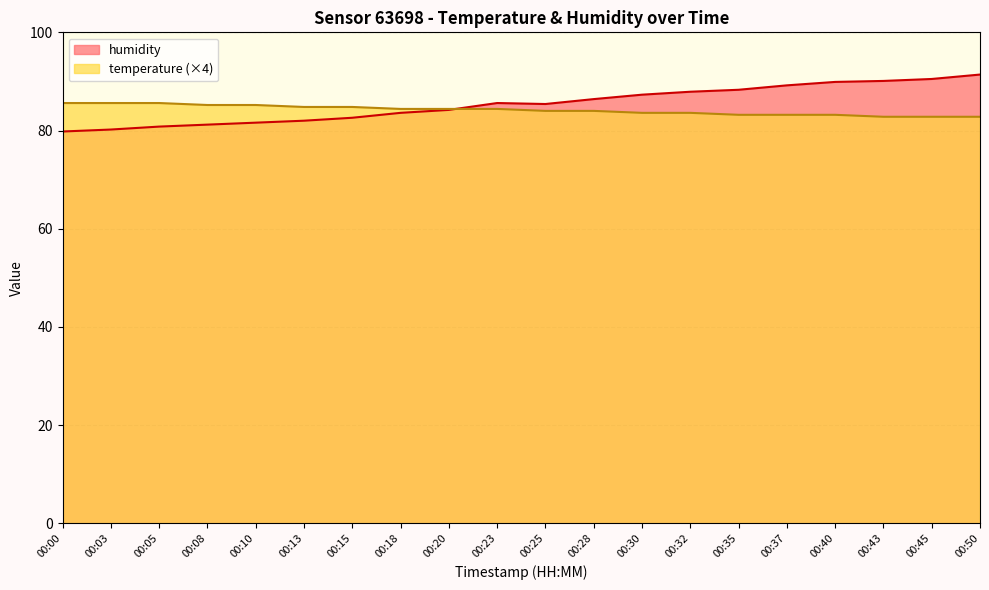

The value of humidity at 00:05 is 80.8. True or false?

True